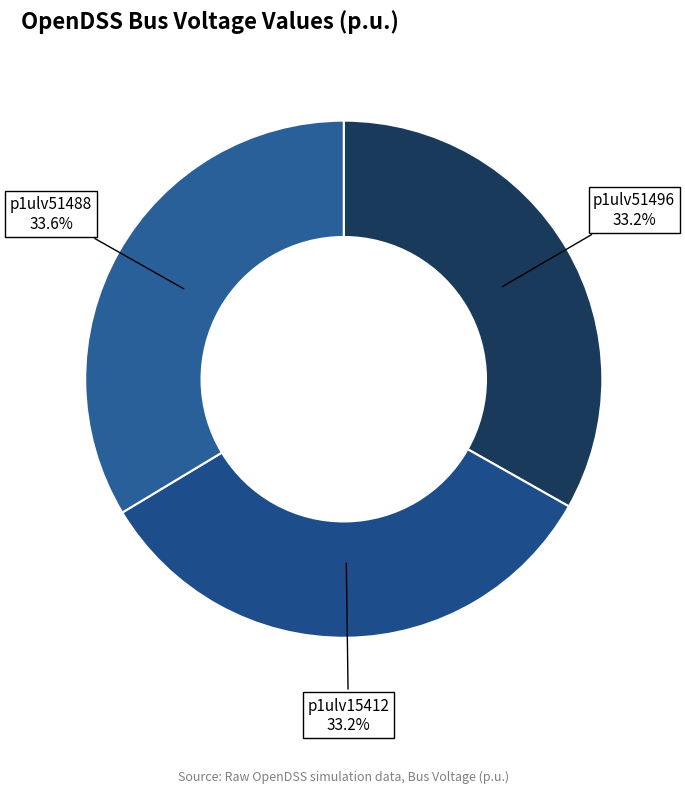

How many segments does this pie chart have?

3